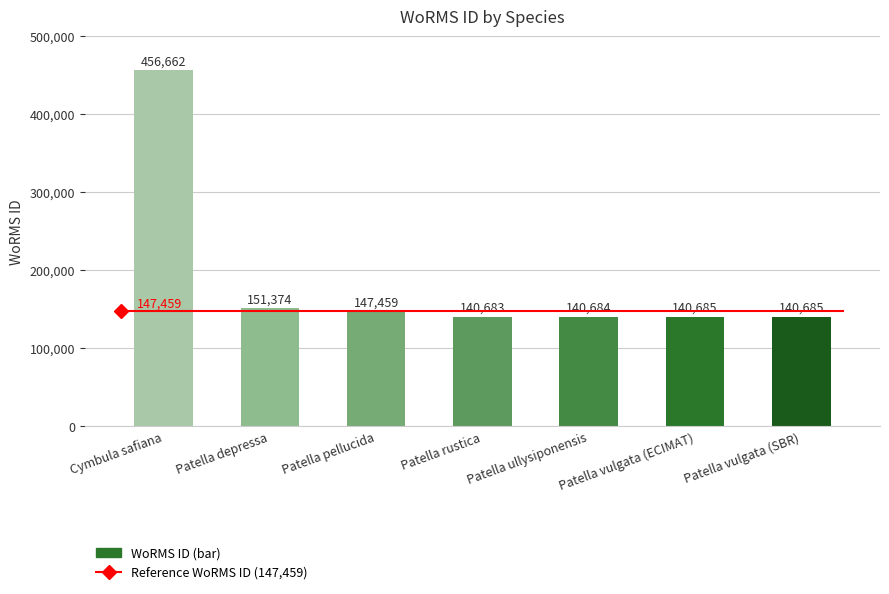

Reading left to right, transcribe all the data shown in this chart.

456662	151374	147459	140683	140684	140685	140685